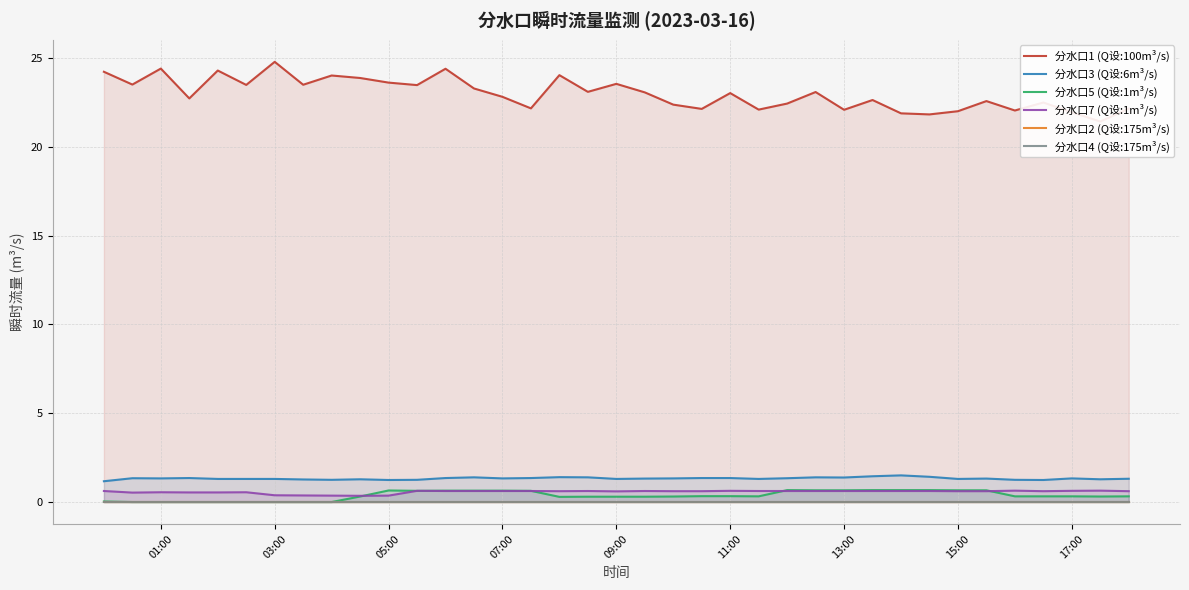

At how many categories does at least one series exceed 12?

37